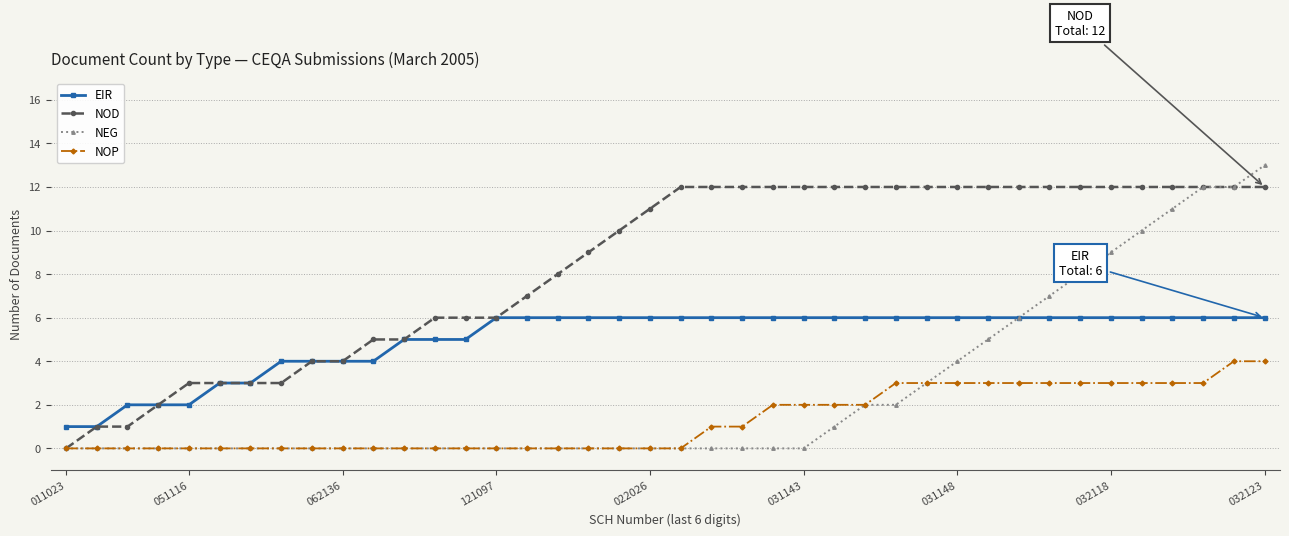

How many series are shown in this chart?

4